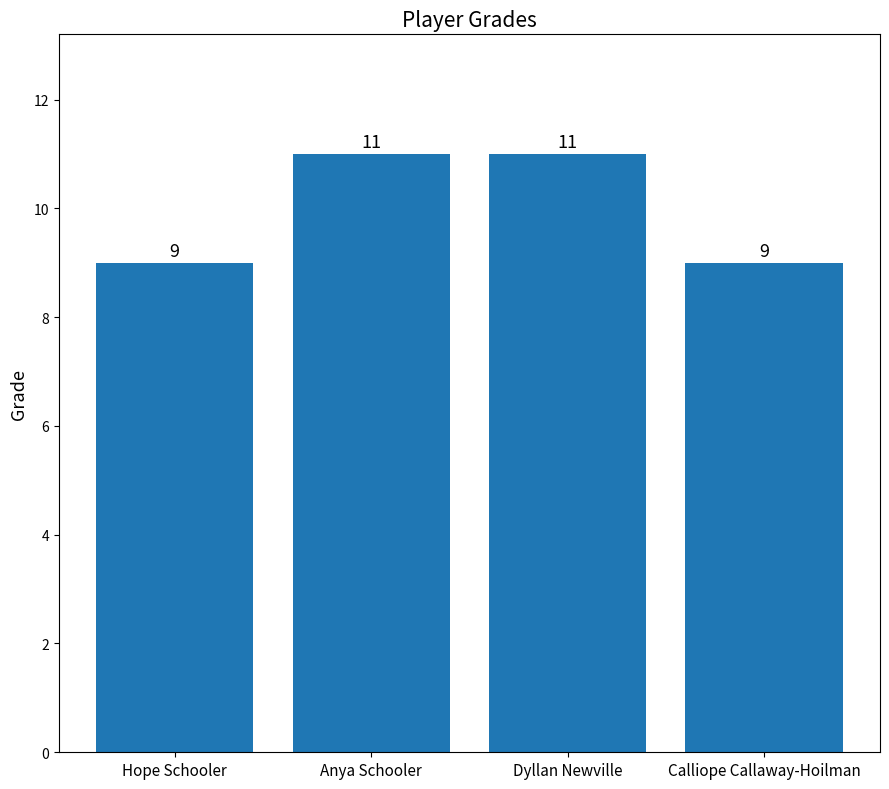

Reading left to right, extract all data points from this chart.

9	11	11	9